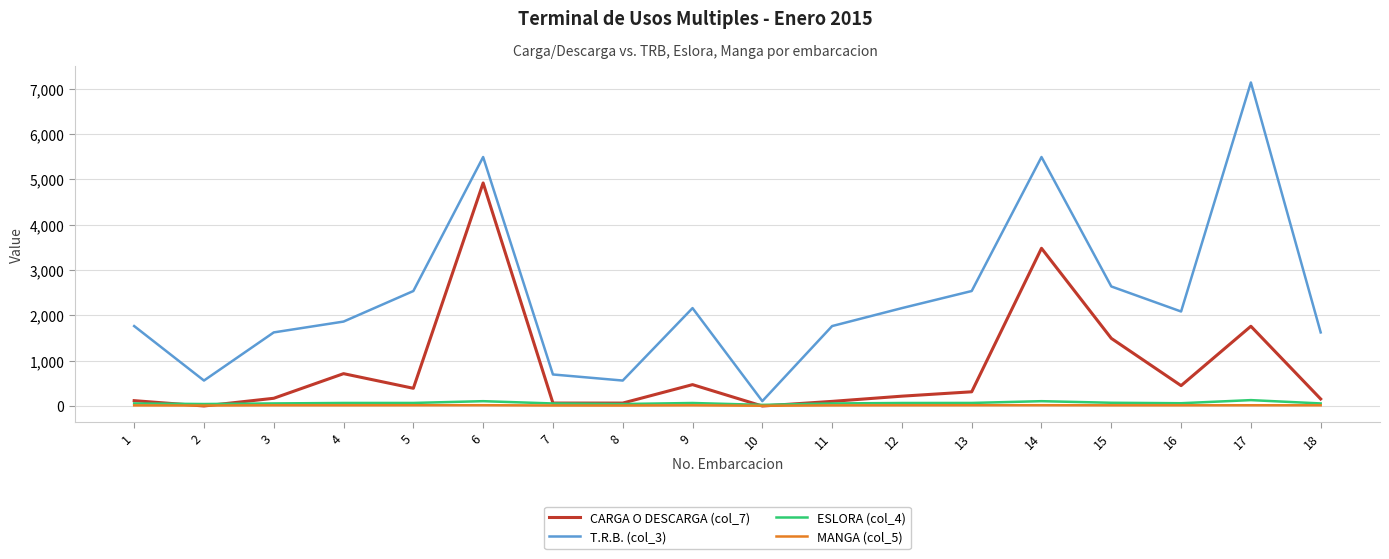

Where do CARGA O DESCARGA (col_7) and MANGA (col_5) first cross each other?

1 and 2